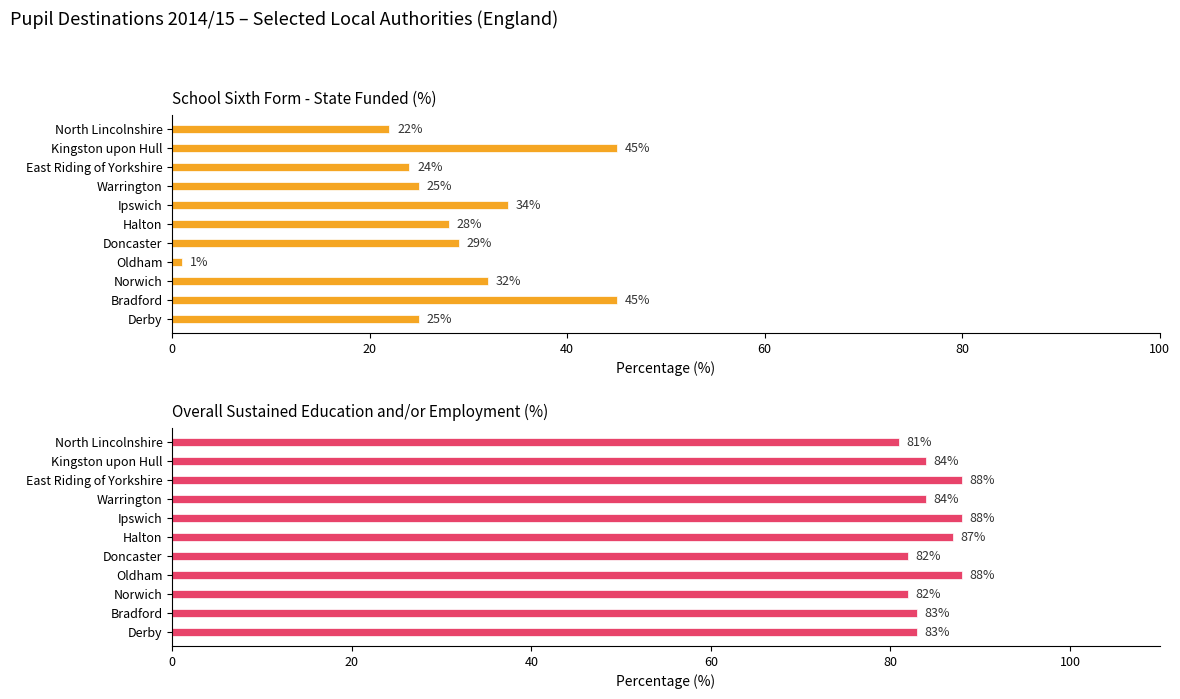

What is the difference between the maximum and second lowest values in the Overall sustained education and/or employment series?

6